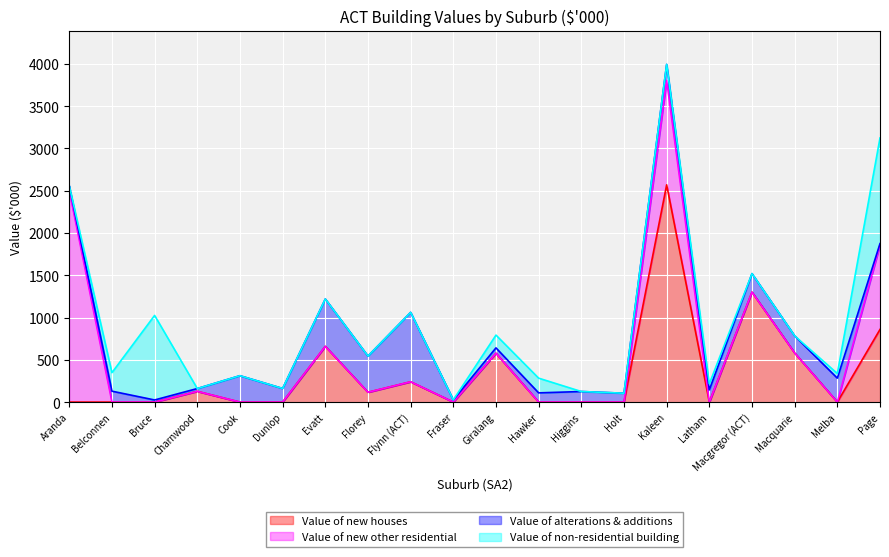

List the series in order of their peak value, highest first.

Value of new houses, Value of new other residential, Value of non-residential building, Value of alterations & additions